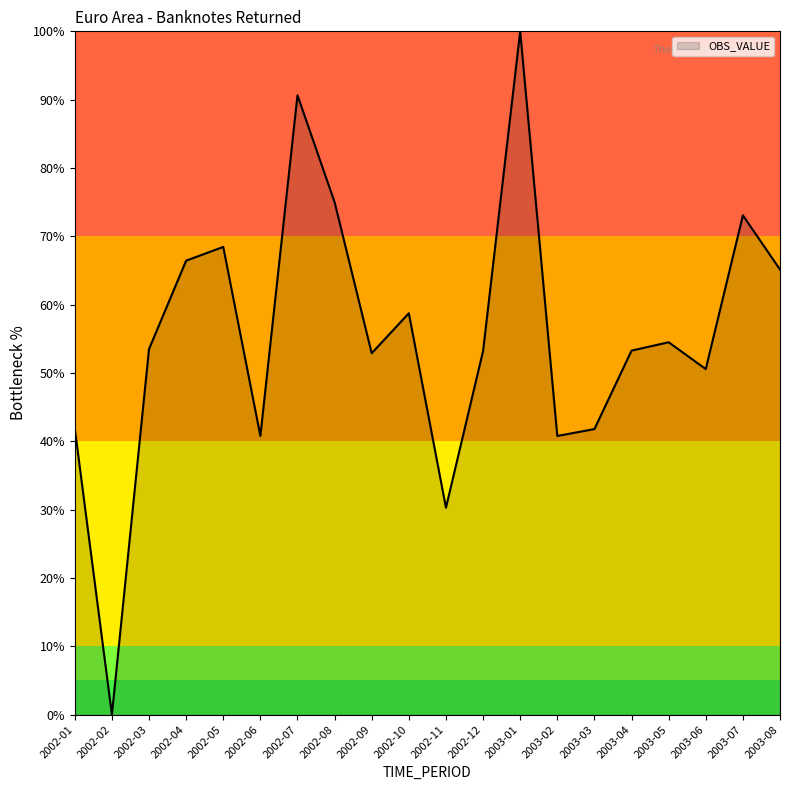

What is the difference between the values at 2003-01 and 2003-06?

49.4